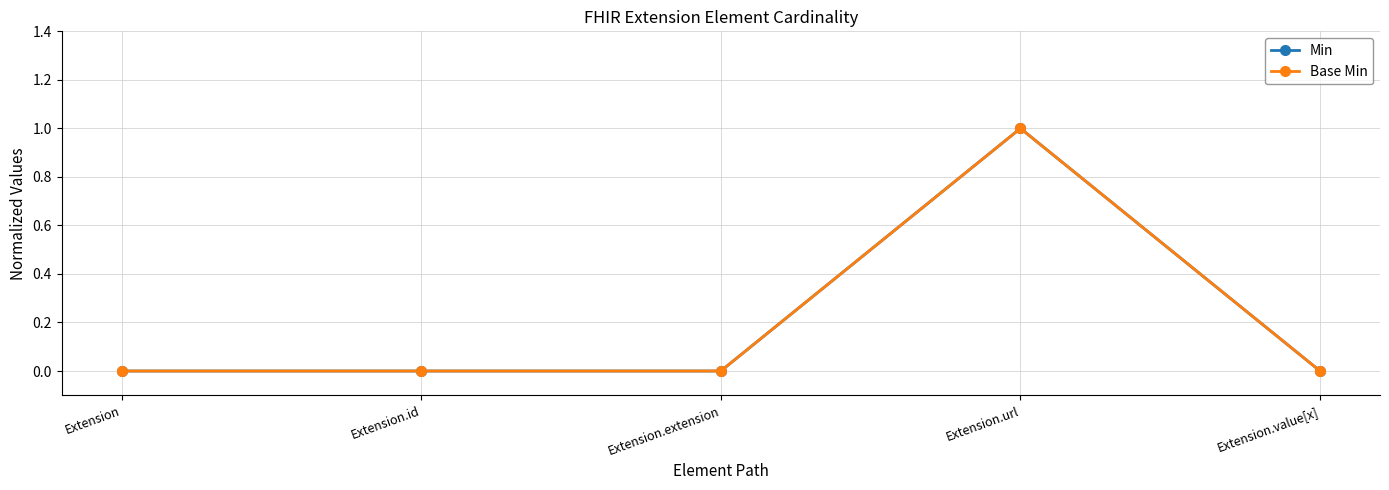

Which category has the highest value in the Min series?

Extension.url